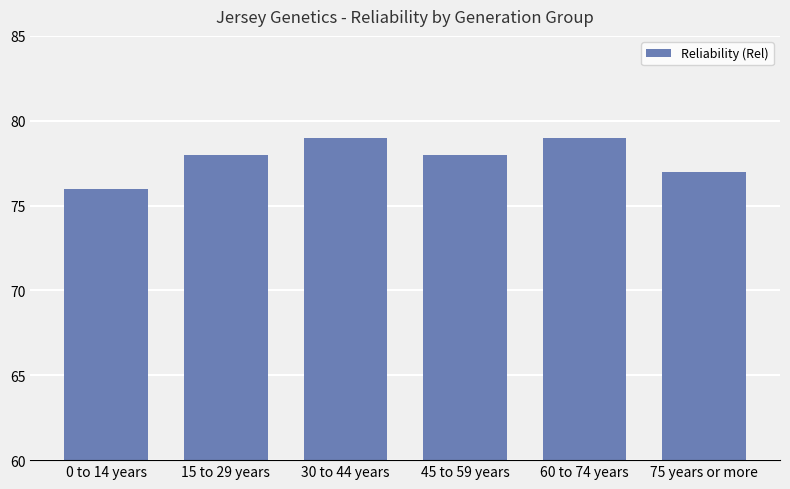

The value at 60 to 74 years is 48. True or false?

False